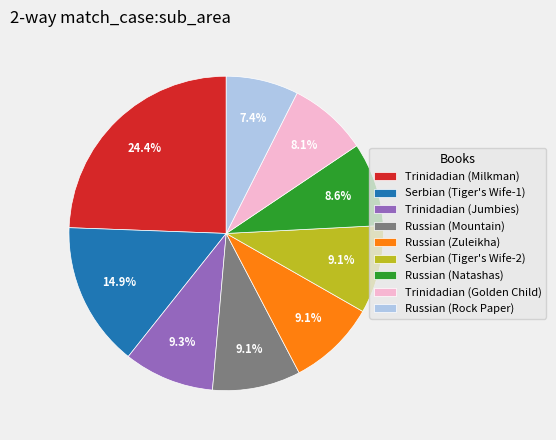

What is the ratio of the value at Russian (Mountain) to the value at Trinidadian (Golden Child)?

1.1